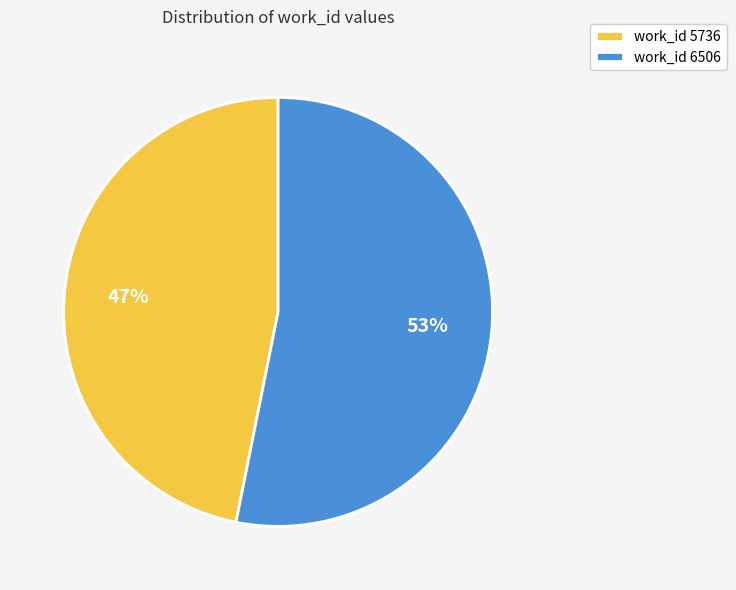

The work_id 5736 slice represents 61% of the pie. True or false?

False